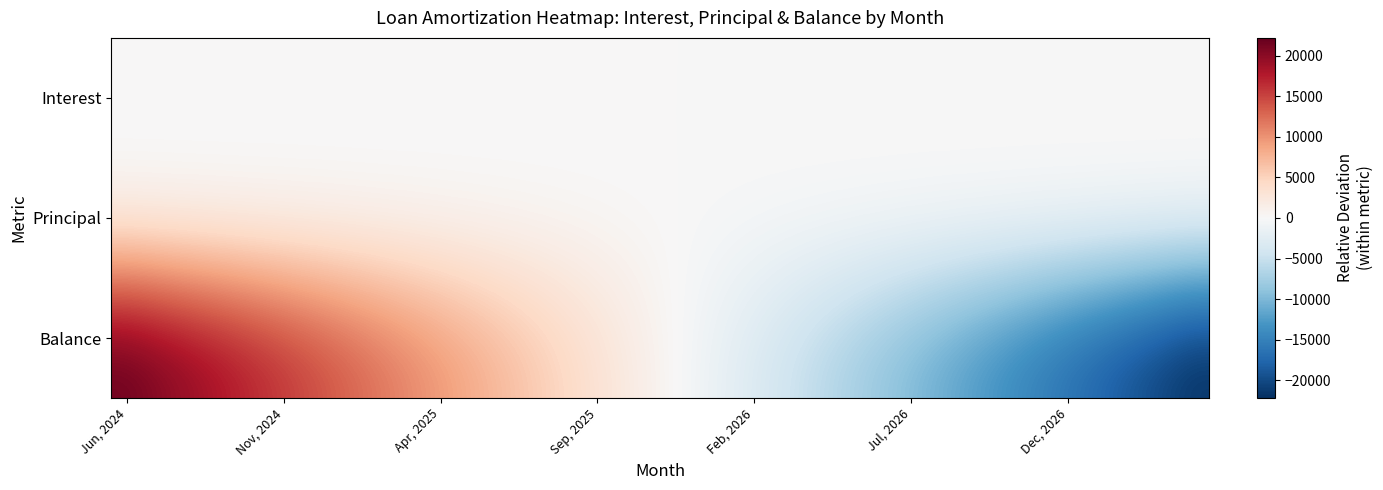

At which category is the sum across all series the highest?

Jun, 2024